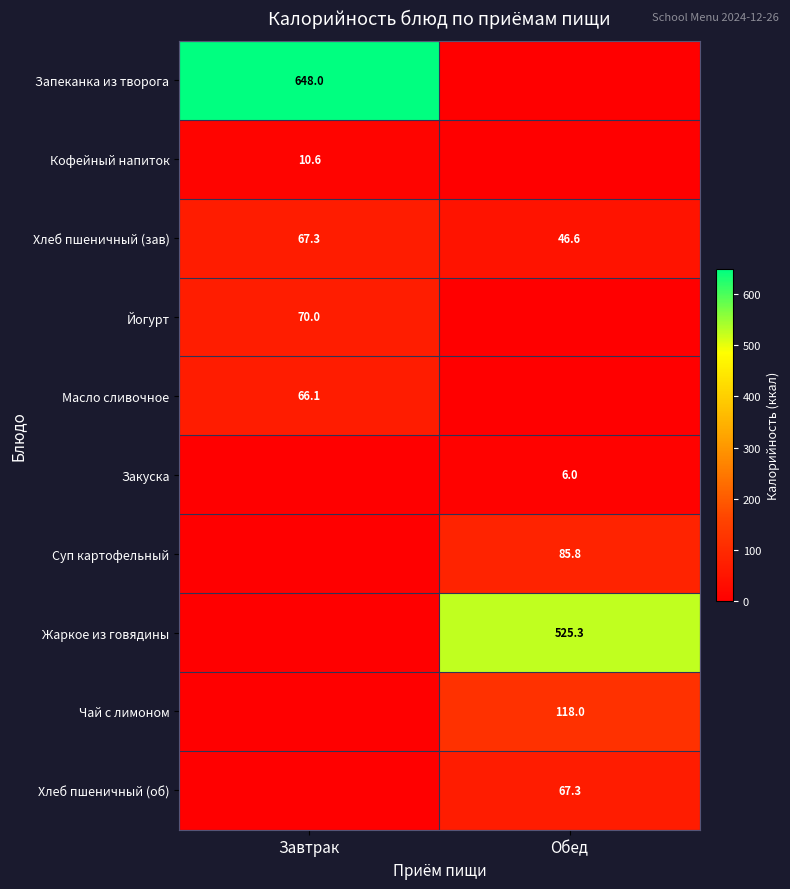

Is it true that Кофейный напиток equals 10.6 at Завтрак?

True